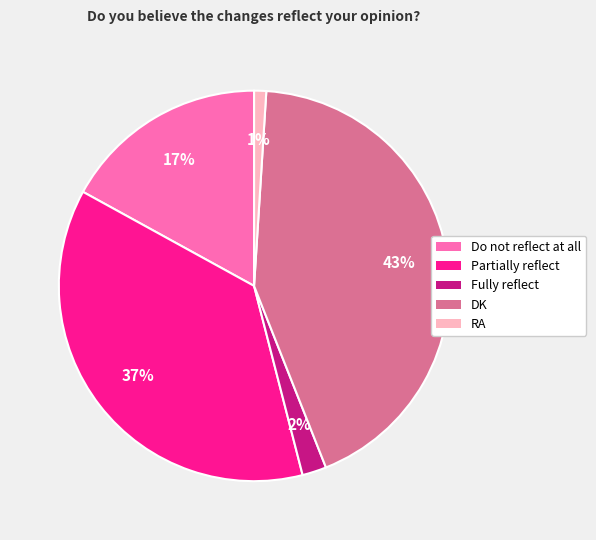

Rank the categories by value from lowest to highest.

RA, Fully reflect, Do not reflect at all, Partially reflect, DK